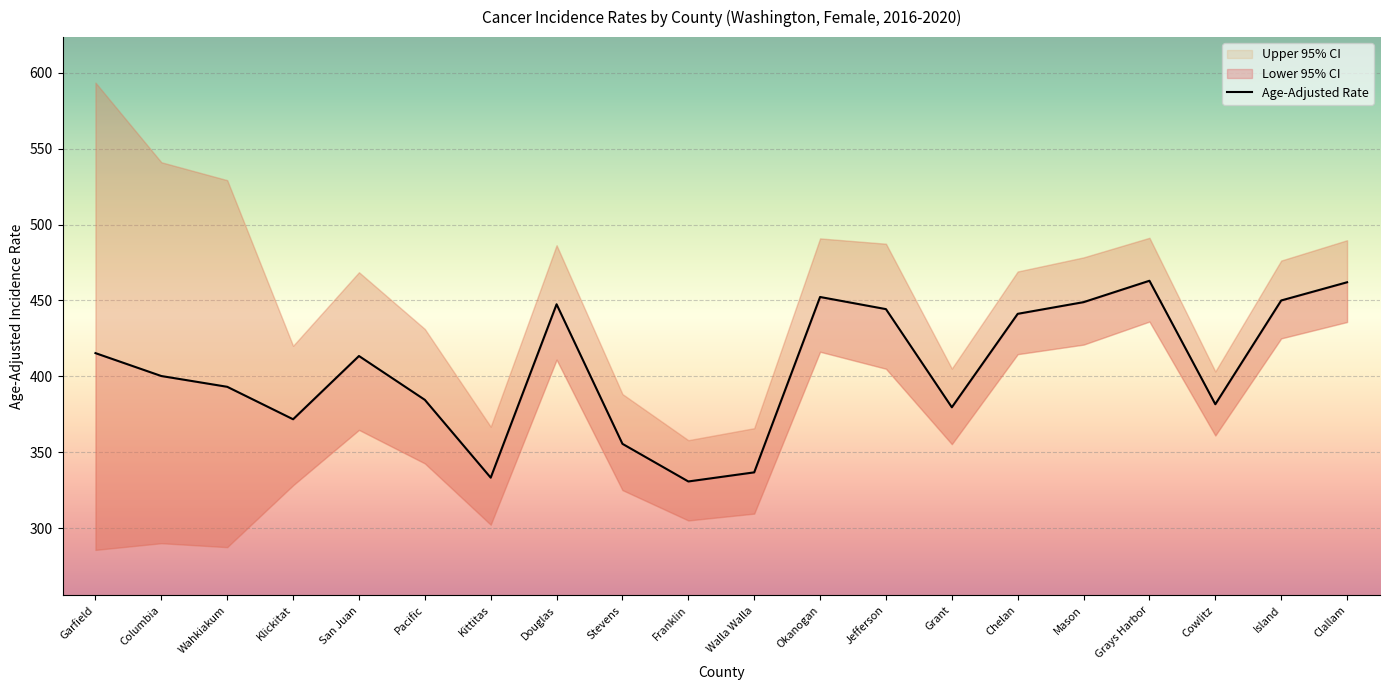

At which category is the sum across all series the highest?

Grays Harbor